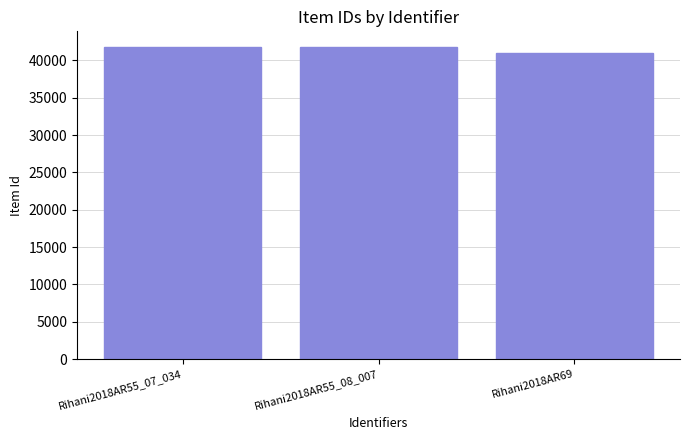

What is the label of the 3rd bar from the right?

Rihani2018AR55_07_034